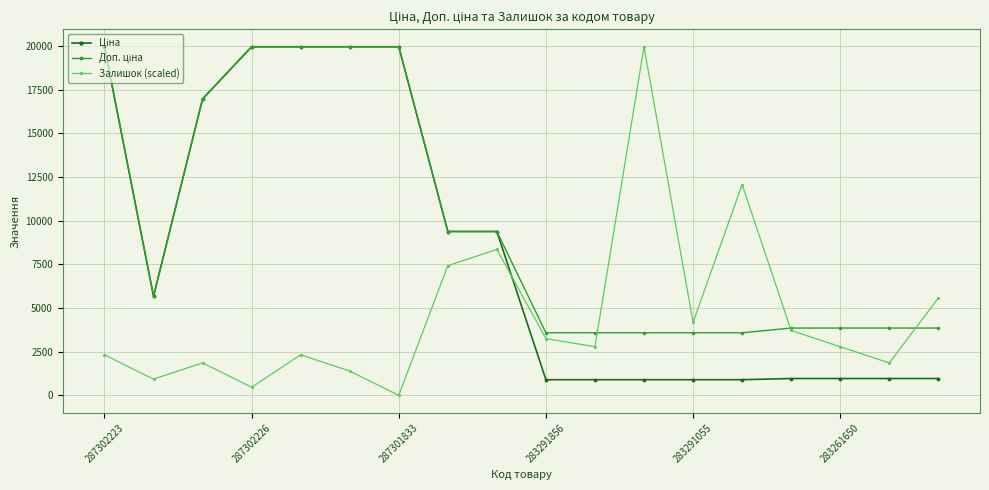

How many categories are shown in the chart?

18